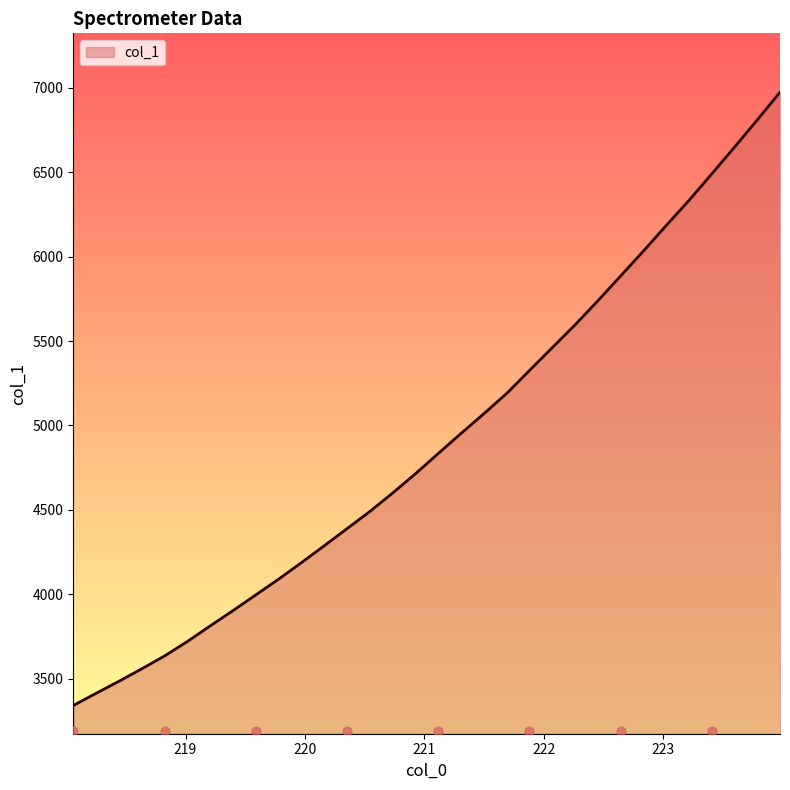

Approximately how many times larger is the value at 218.0596 compared to 220.5444?

0.7